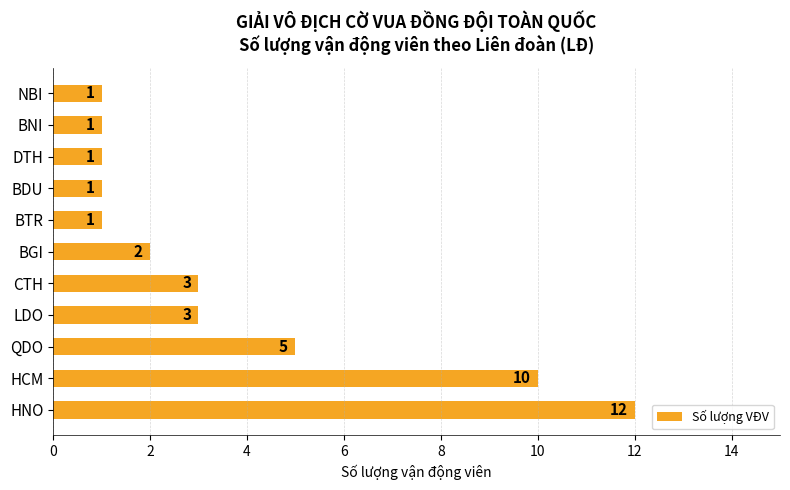

The value at BGI is 3. True or false?

False